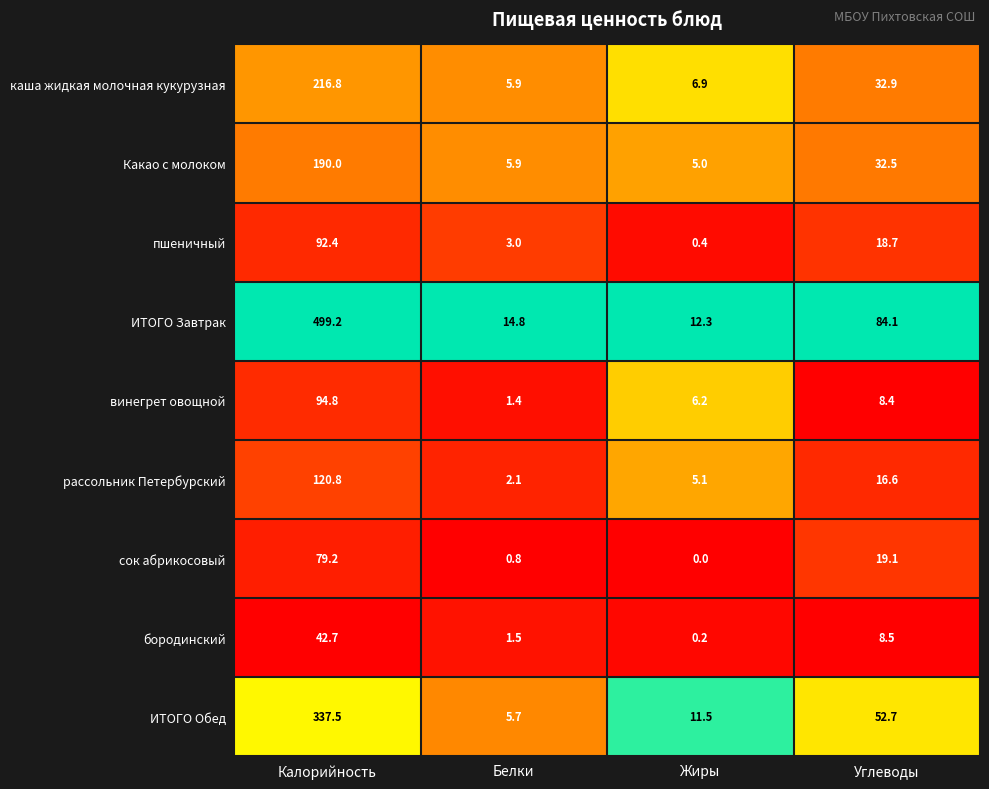

What is the difference between the highest and lowest values at Белки?

14.0